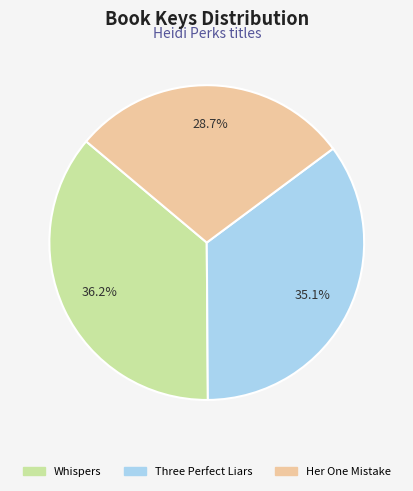

Is the sum of Whispers and Three Perfect Liars greater than half?

Yes